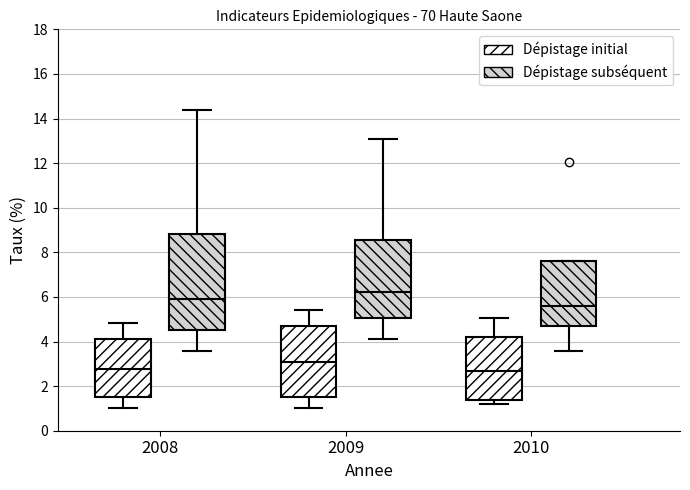

Comparing the boxes themselves (not the whiskers), which one is the tallest?

2008 (Dépistage subséquent)